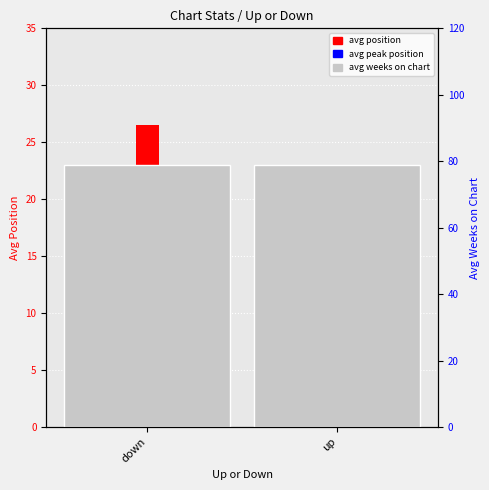

At which label is avg peak position closest to 9?

up